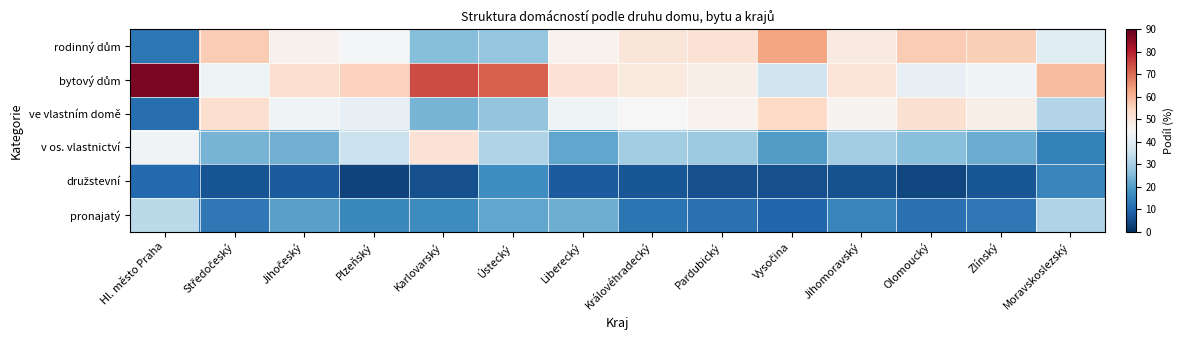

List the series in order of their peak value, lowest first.

družstevní, pronajatý, v os. vlastnictví, ve vlastním domě, rodinný dům, bytový dům